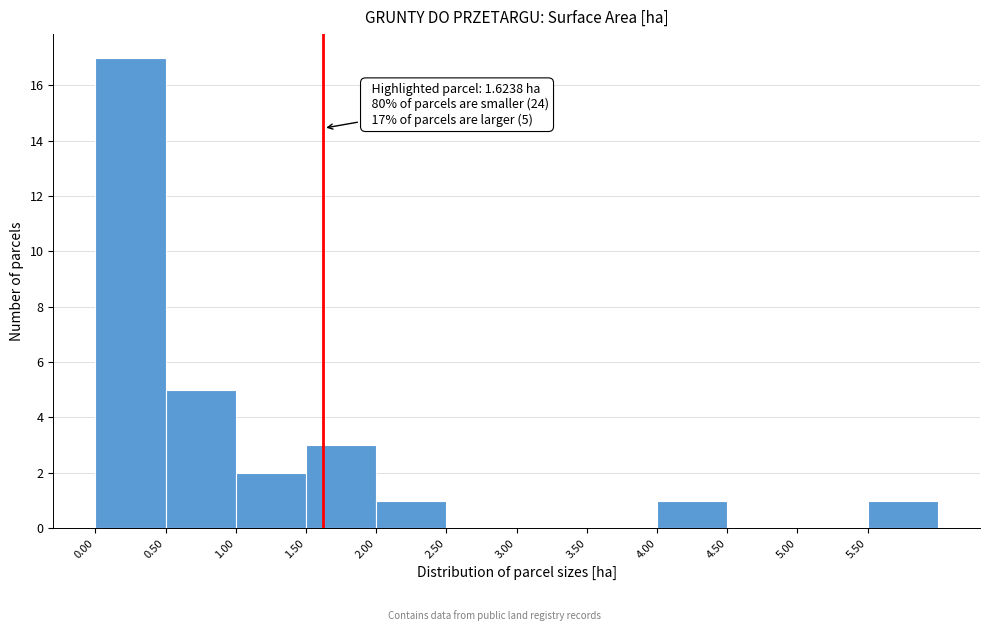

Over which range of the x-axis is the bar tallest?

0.0 to 0.5